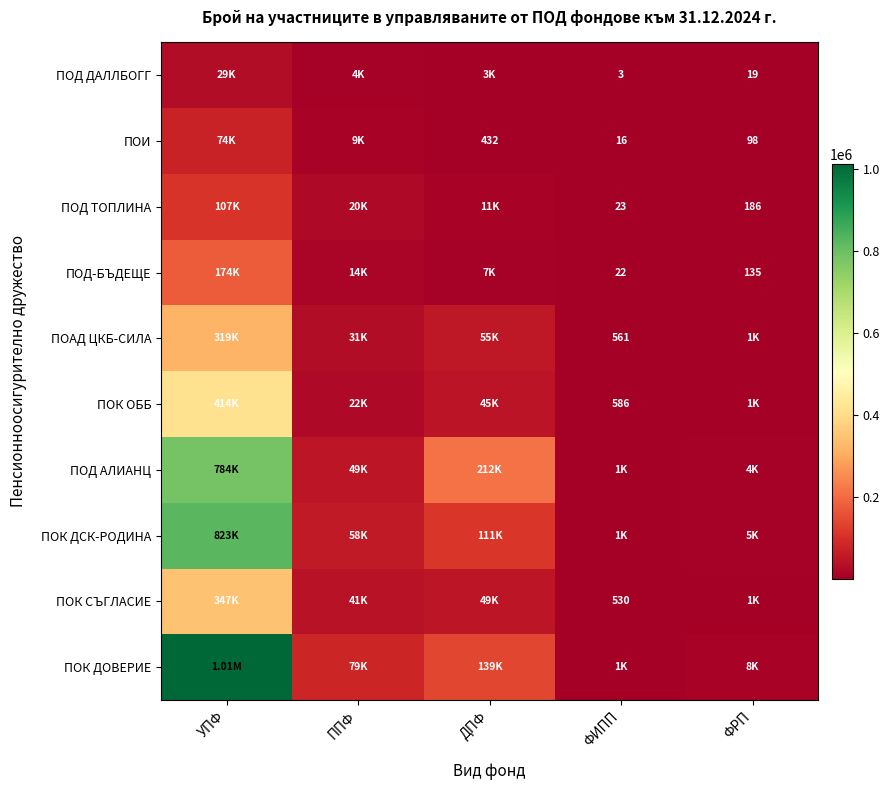

Is the value of ПОК ОББ at ФИПП greater than the value of ПОД-БЪДЕЩЕ at ФРП?

Yes